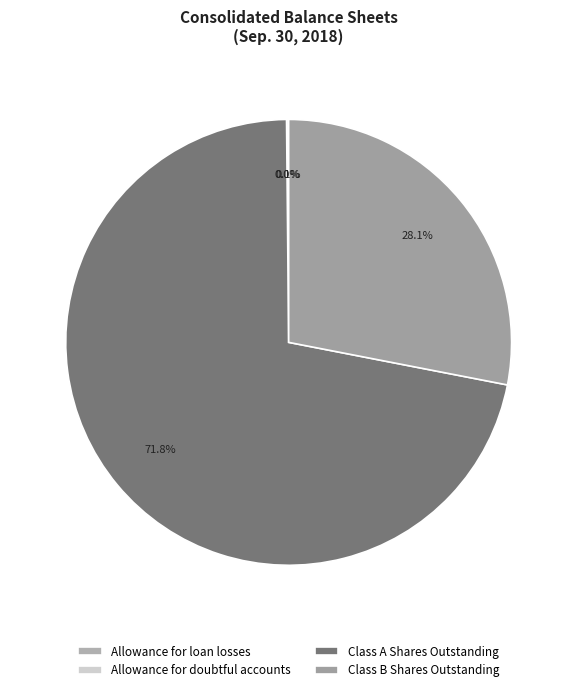

Which slice represents more than half of the pie?

Class A Shares Outstanding